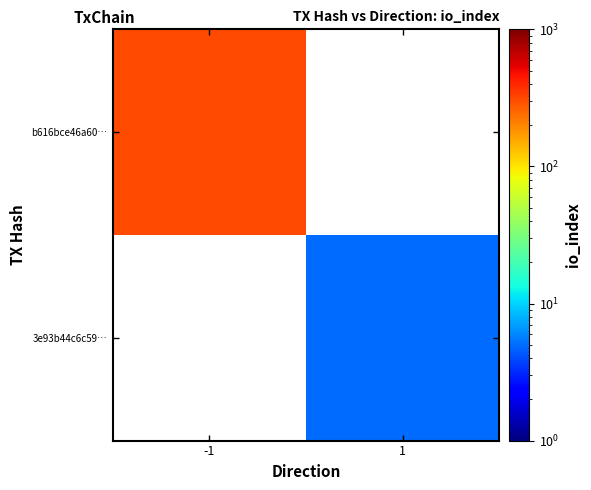

At which label is b616bce46a60… closest to 311?

-1